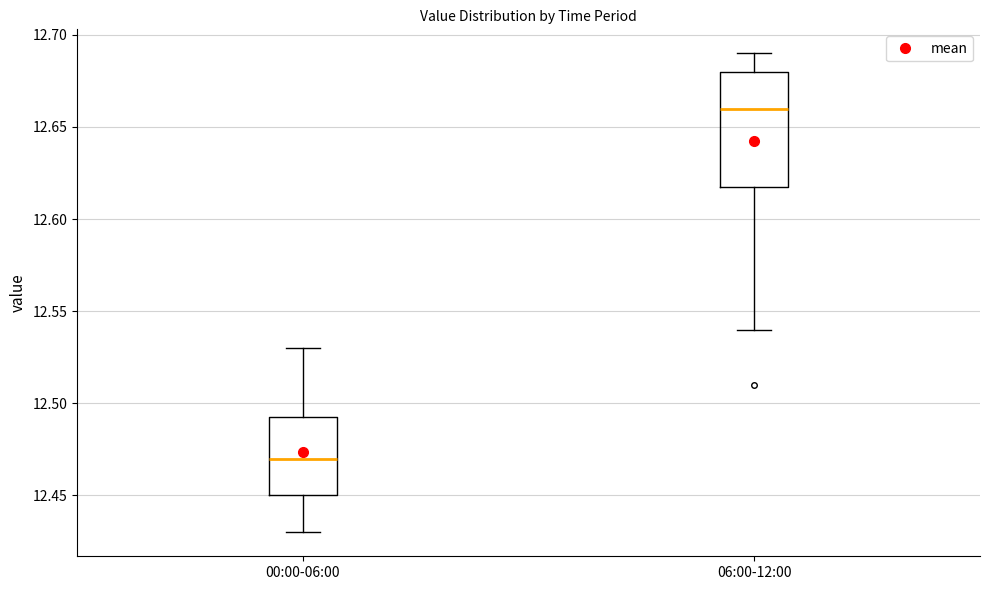

Comparing the boxes themselves (not the whiskers), which one is the tallest?

06:00-12:00